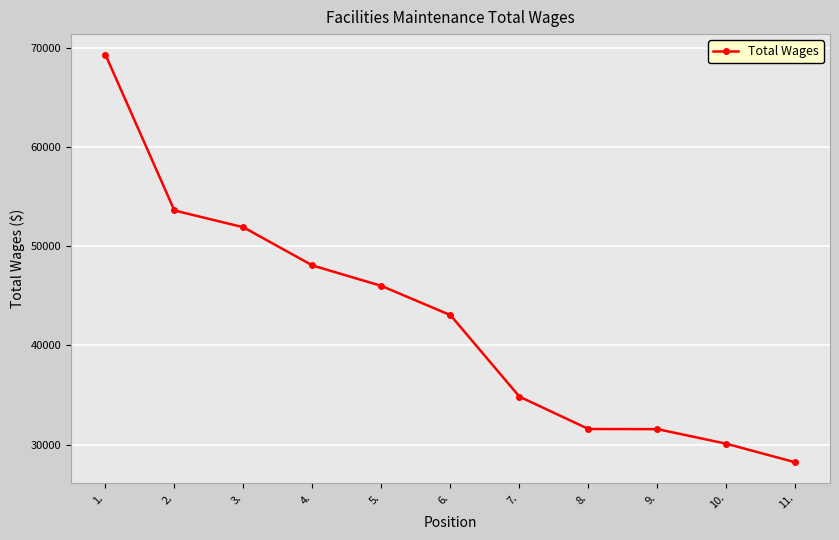

What is the average value?

42572